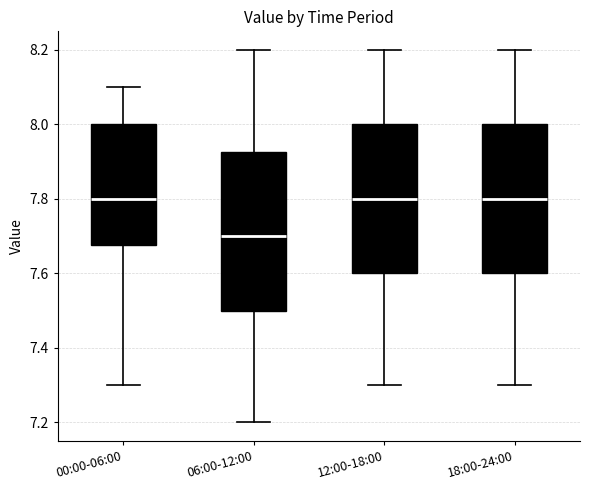

Where is the upper edge of the box for 18:00-24:00 on the y-axis? The values are not printed on the chart, so give them approximately, as read against the axis.

8.00